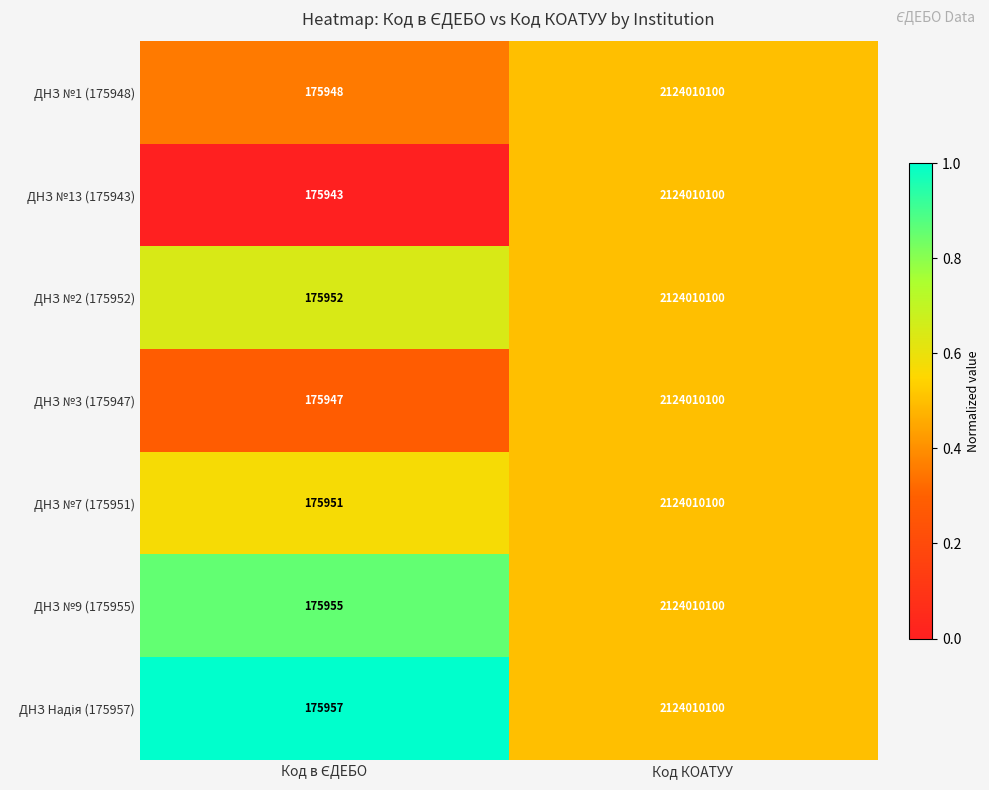

What is the total value across all series at Код КОАТУУ?

14868070700